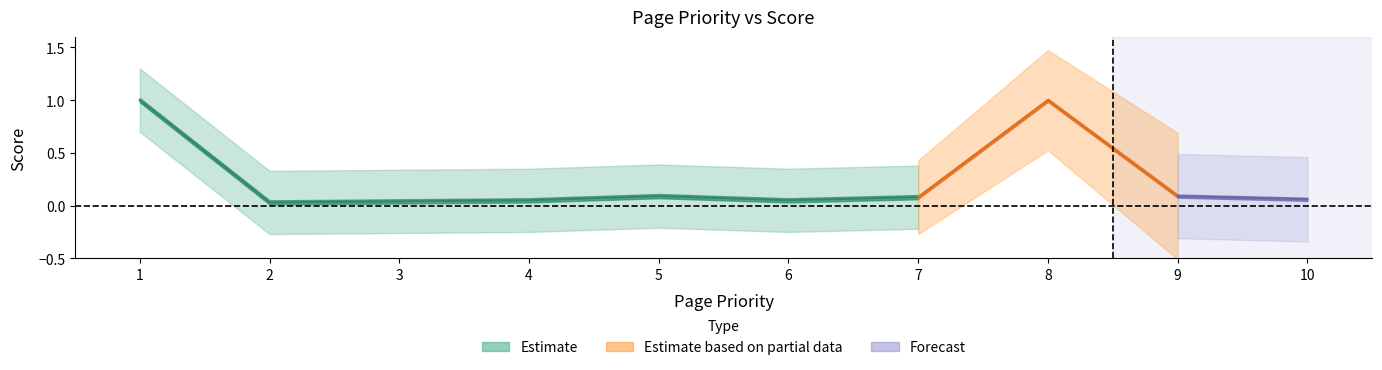

Is this an area chart (filled region under the line)?

No